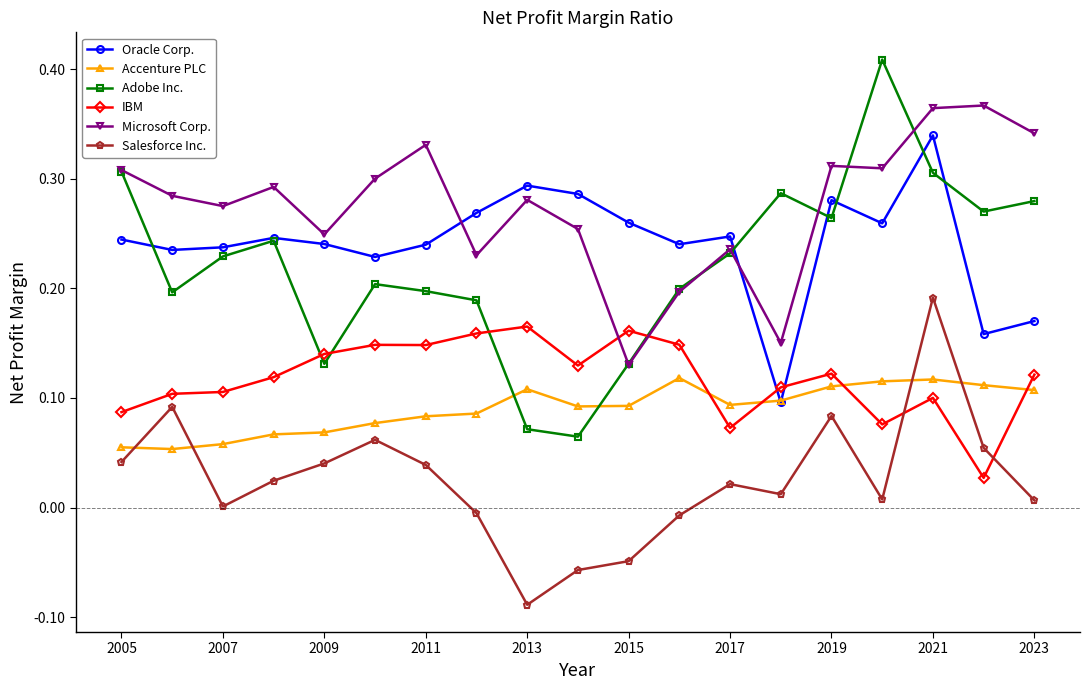

Rank the series by their maximum value, from lowest to highest.

Accenture PLC, IBM, Salesforce Inc., Oracle Corp., Microsoft Corp., Adobe Inc.